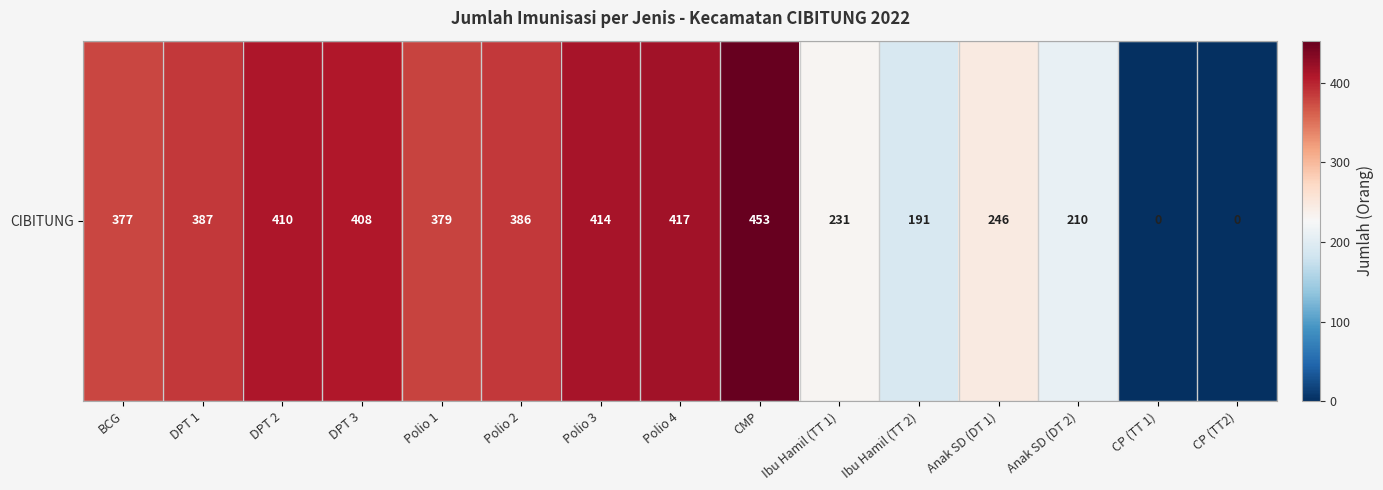

Which has a higher value, DPT 1 or Anak SD (DT 2)?

DPT 1